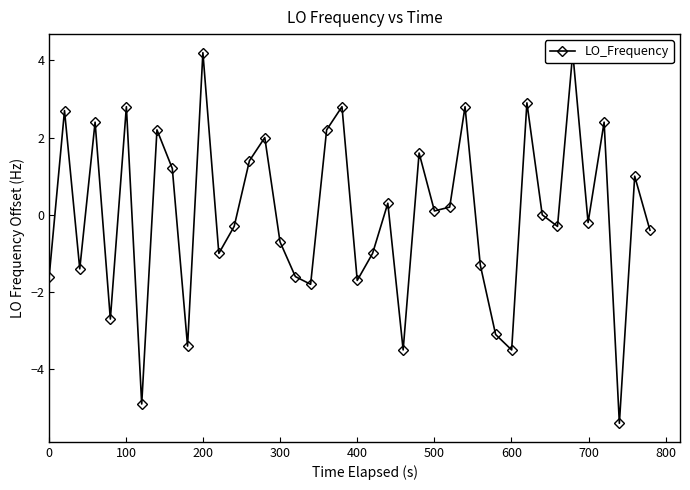

What is the maximum value shown in the chart?

4.2